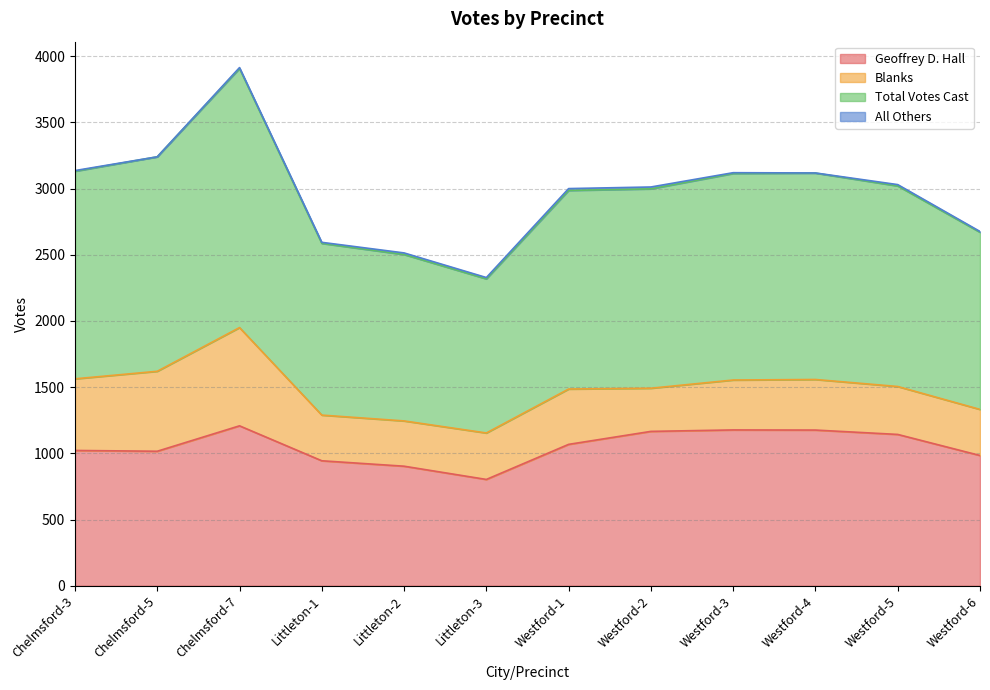

The value of Total Votes Cast at Littleton-1 is 2594. True or false?

True